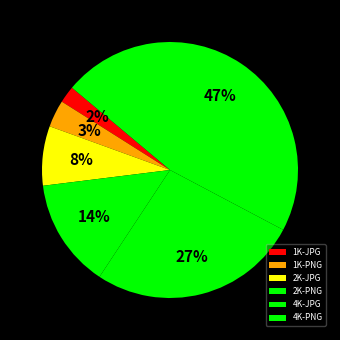

True or false: 2K-PNG accounts for 14% of the total.

True